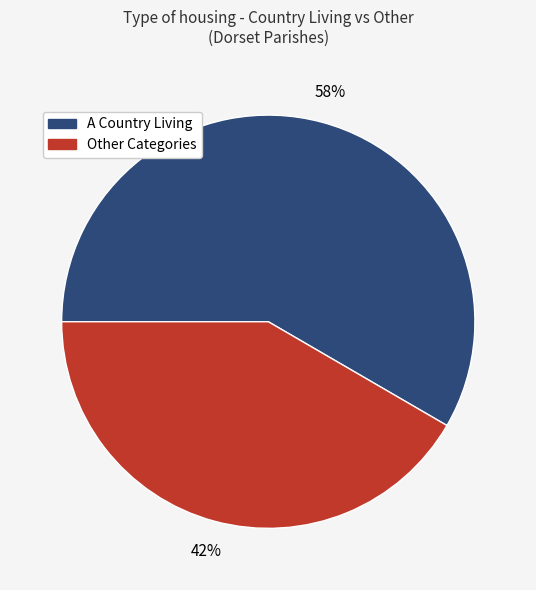

To the nearest percent, what is the average slice percentage?

50%